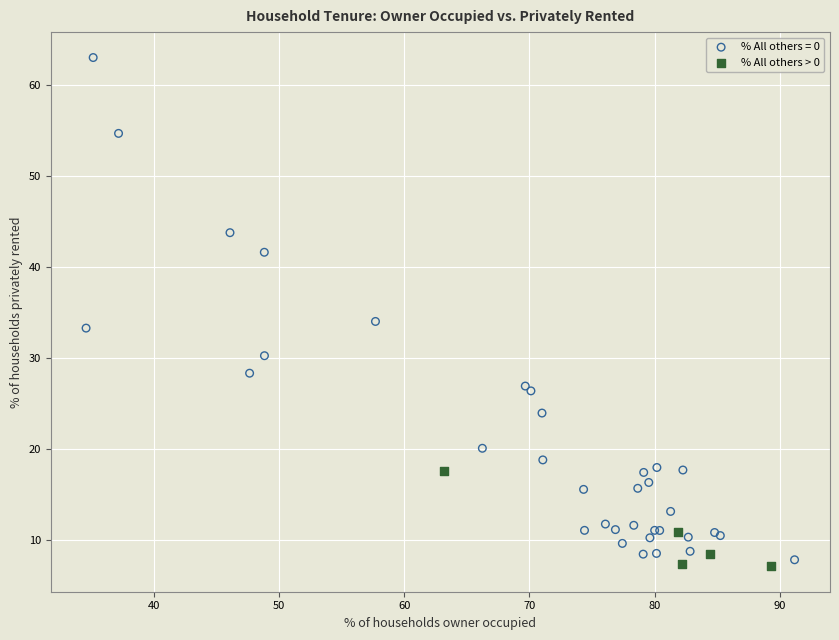

Which series has the widest spread of Y values?

% All others = 0